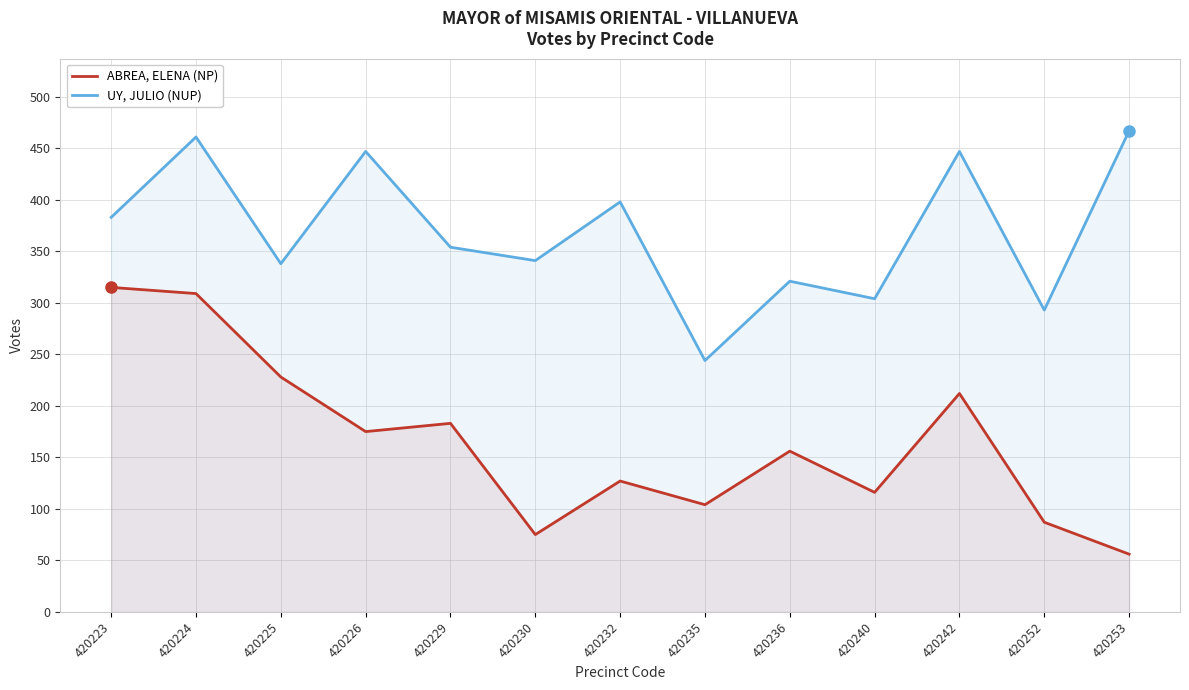

True or false: ABREA, ELENA (NP) and UY, JULIO (NUP) intersect in this chart.

False